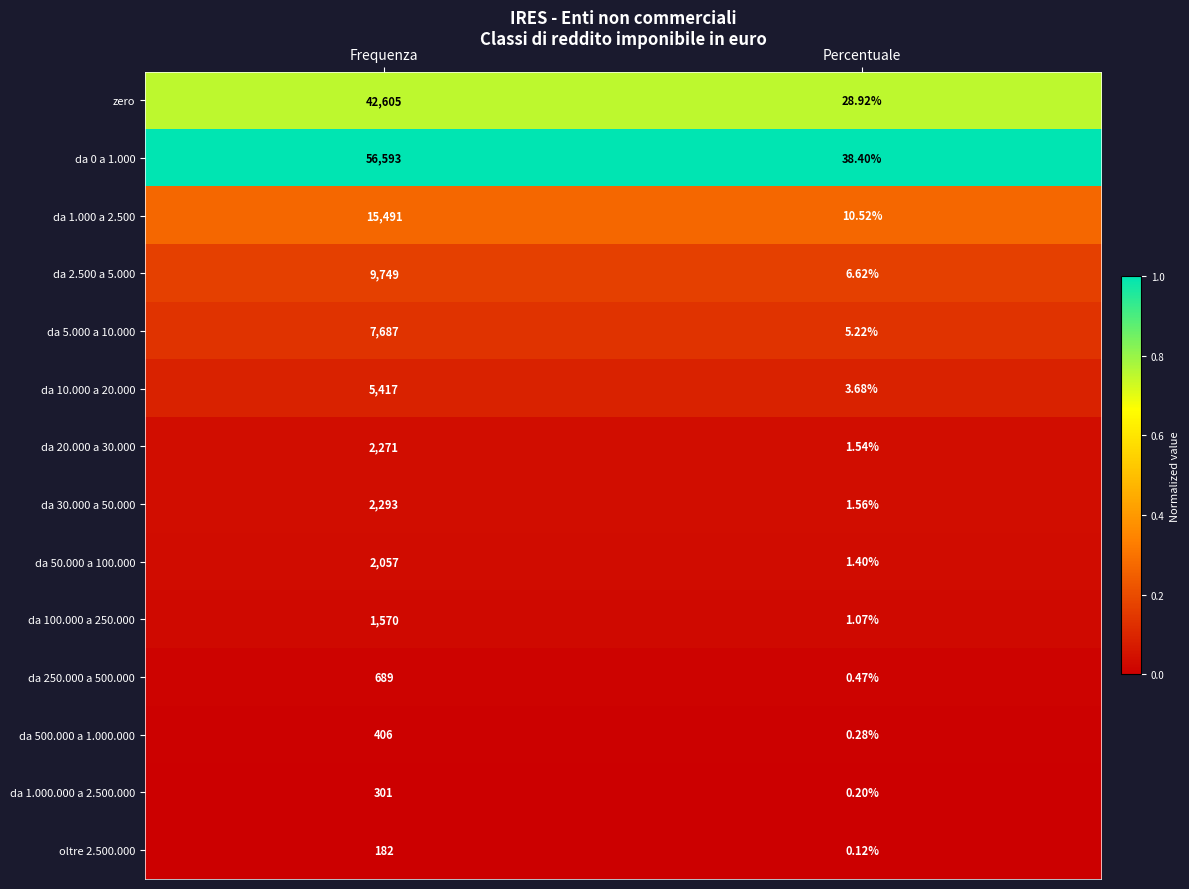

What is the total value across all series at Frequenza?

147311.0